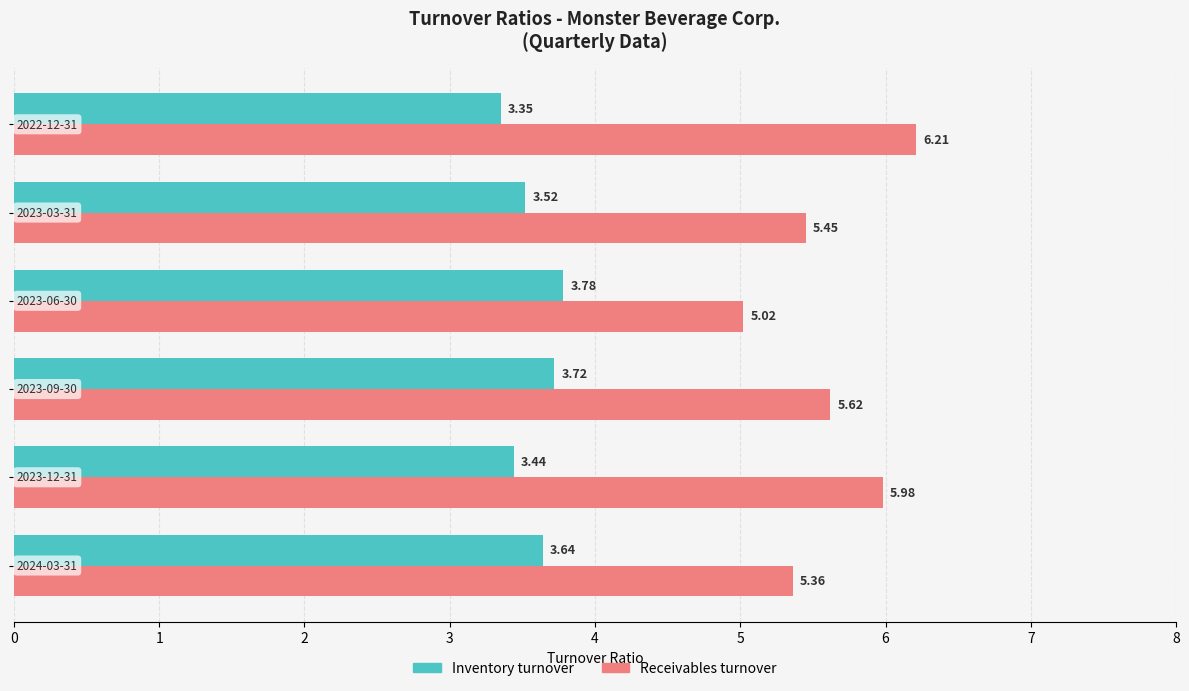

Which series has the largest total across all categories?

Receivables turnover